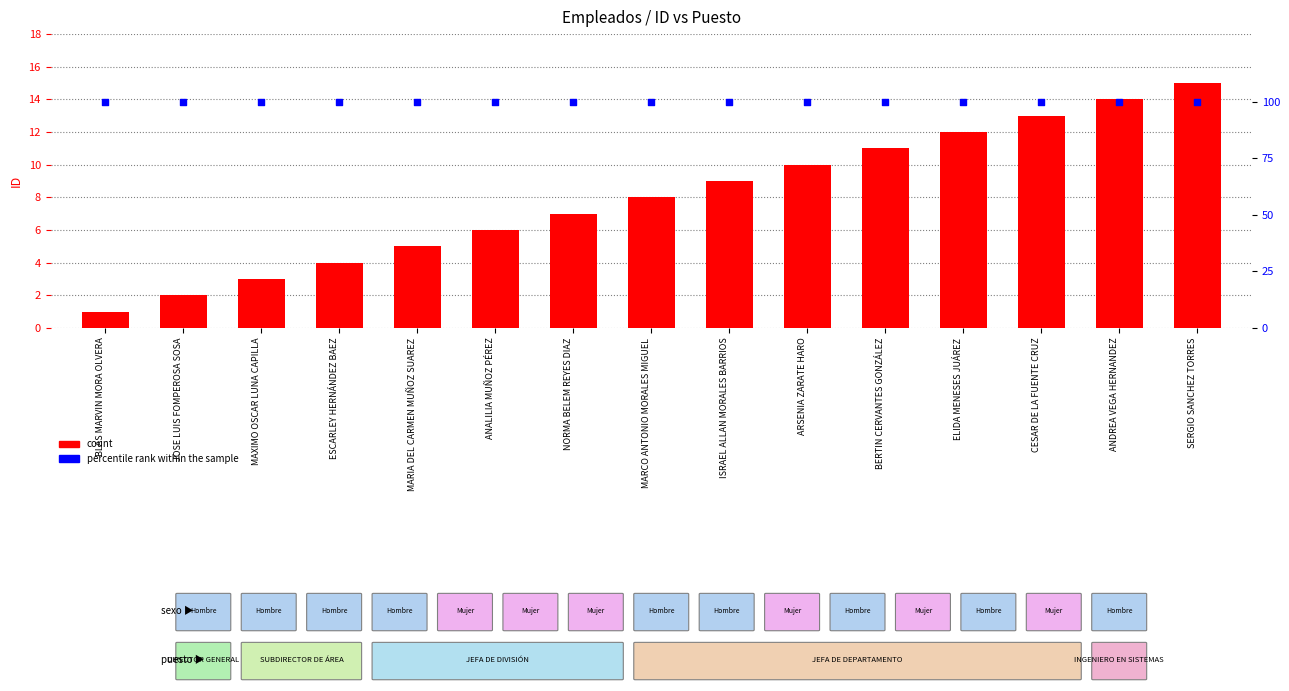

What is the total value across all series at BLAS MARVIN MORA OLVERA?

101